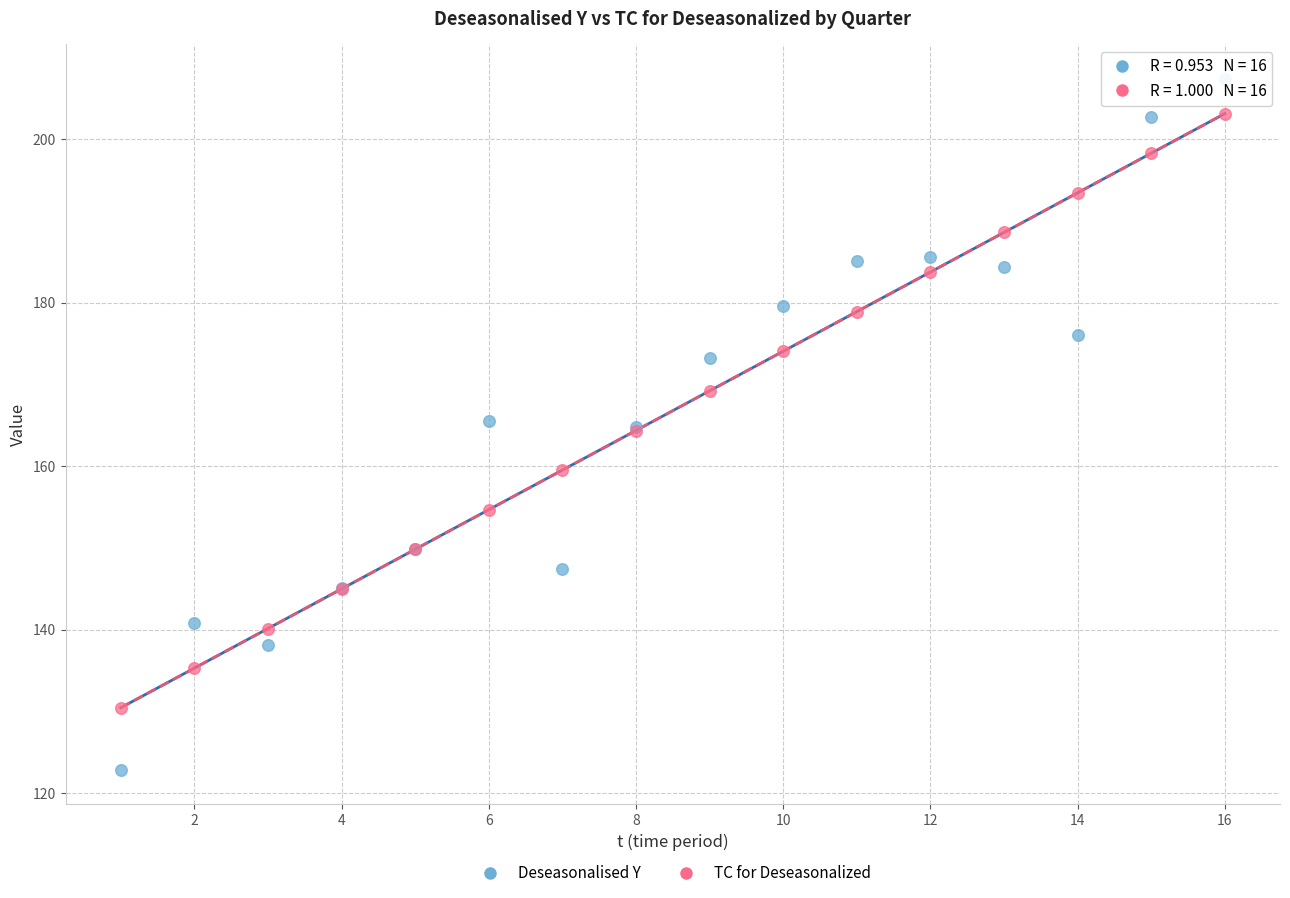

Which series reaches the minimum Y coordinate?

Deseasonalised Y